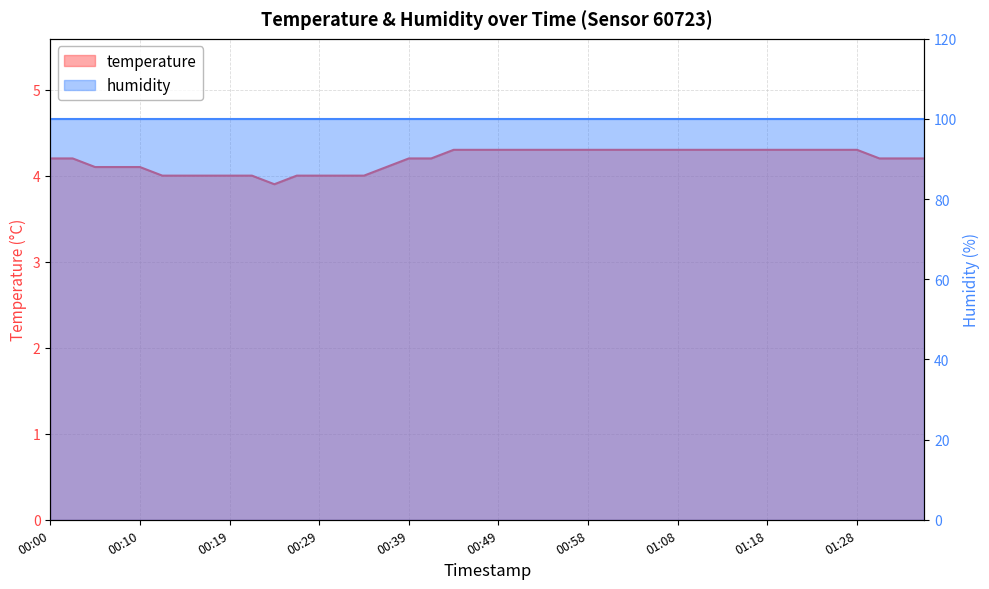

Rank the categories by value from highest to lowest.

00:44, 00:46, 00:49, 00:51, 00:53, 00:56, 00:58, 01:01, 01:03, 01:06, 01:08, 01:11, 01:13, 01:16, 01:18, 01:21, 01:23, 01:25, 01:28, 00:00, 00:02, 00:39, 00:41, 01:31, 01:33, 01:35, 00:05, 00:07, 00:10, 00:36, 00:12, 00:15, 00:17, 00:19, 00:22, 00:27, 00:29, 00:32, 00:34, 00:24